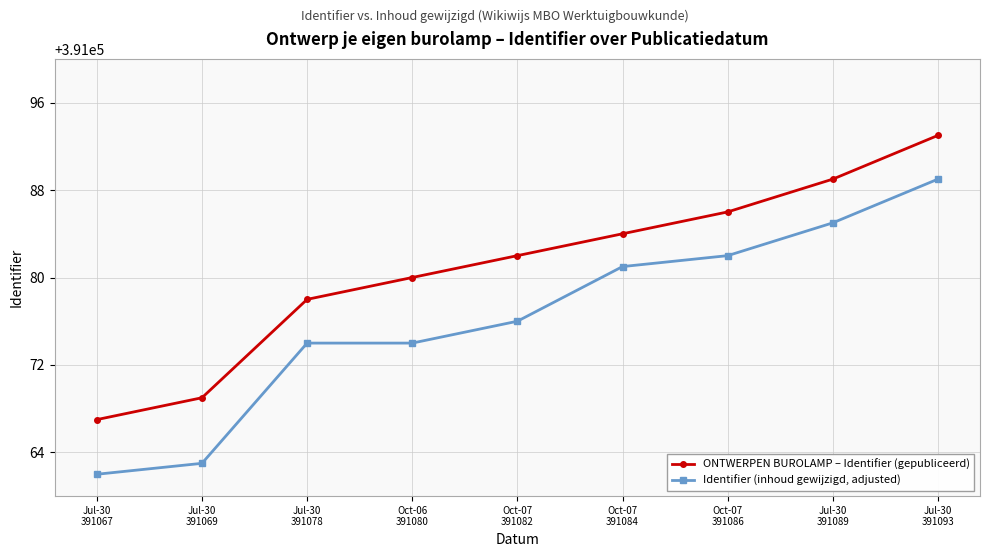

What position from the right is Jul-30
391089?

2